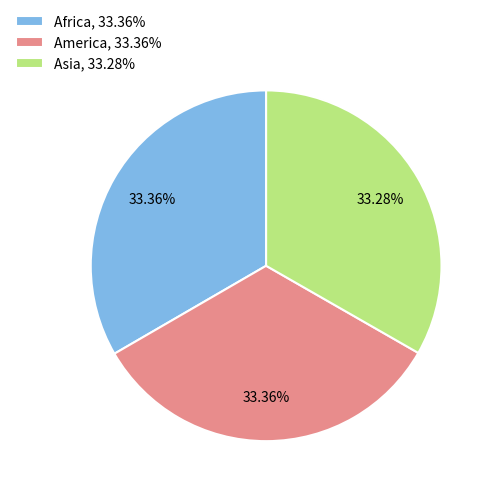

Is America the majority of the pie?

No